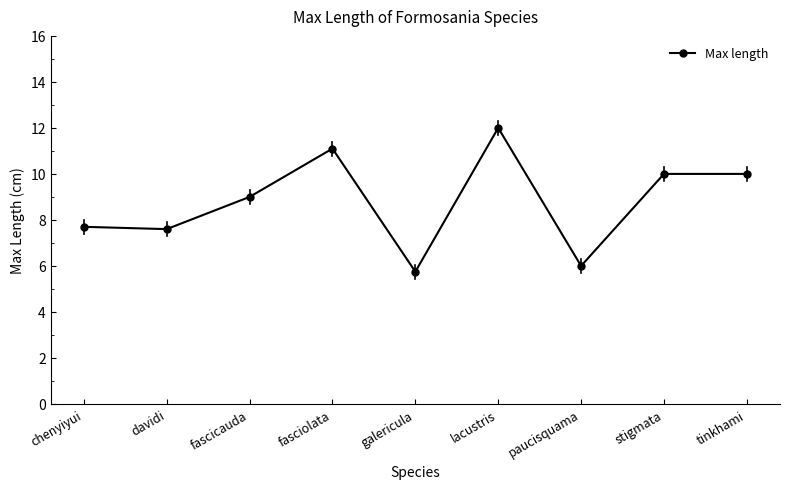

Approximately how many times larger is the value at stigmata compared to chenyiyui?

1.3